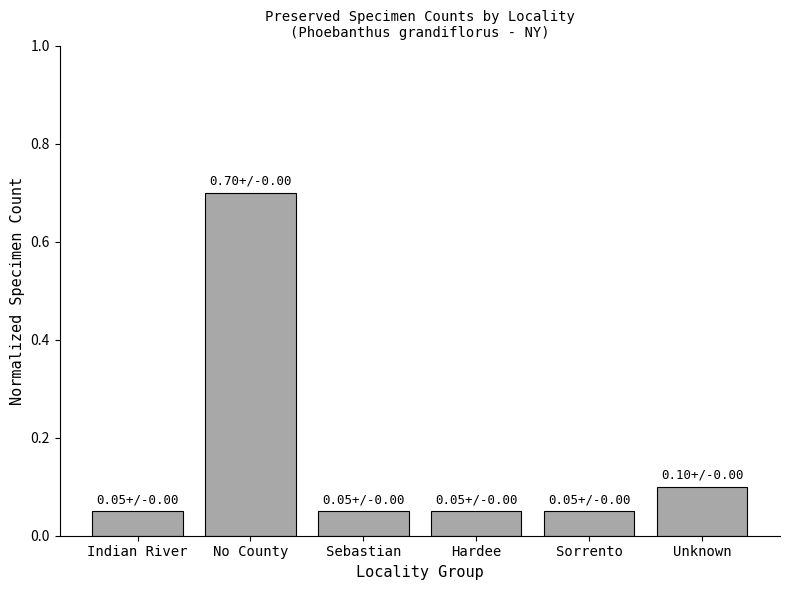

What position from the right is Hardee?

3